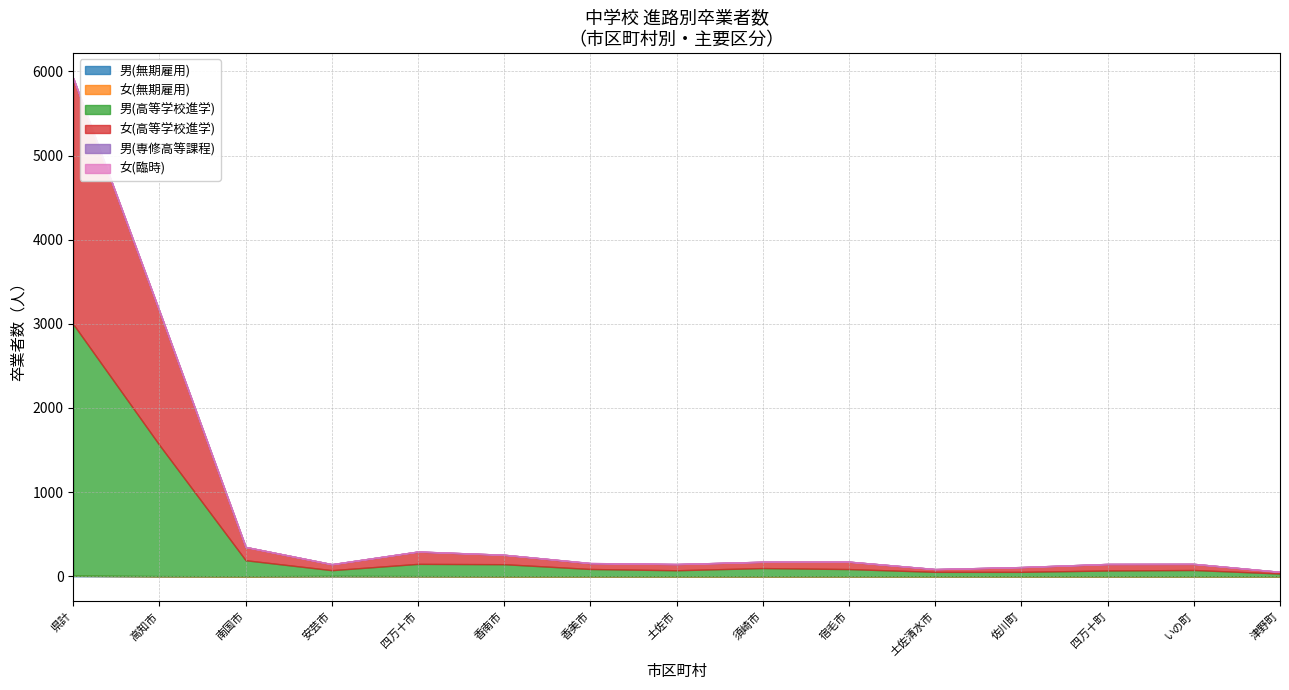

What is the value of the 女(高等学校進学) point at the 1st from the left?

2922